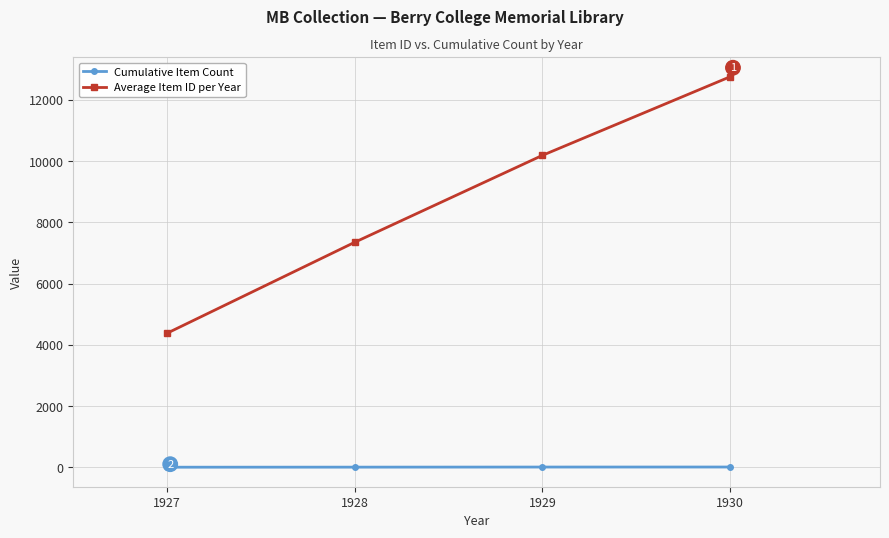

Which series has the largest range (max minus min)?

Average Item ID per Year